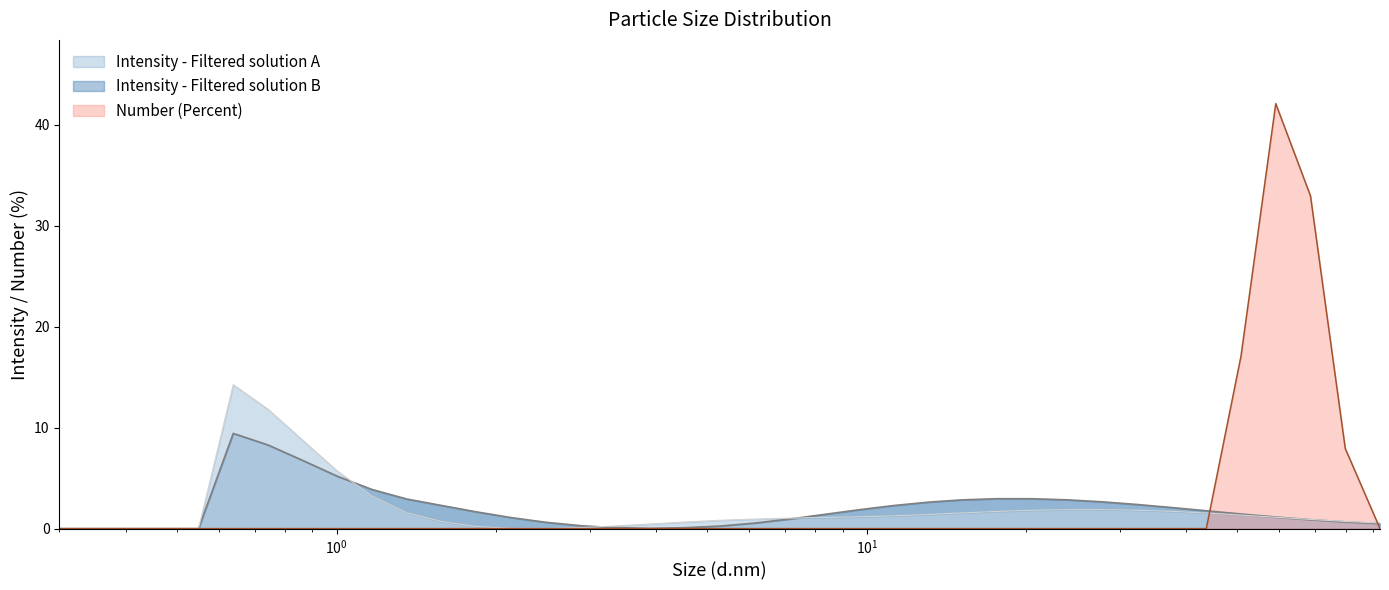

At which label is Intensity (Percent) - Filtered solution A closest to 4?

1.167